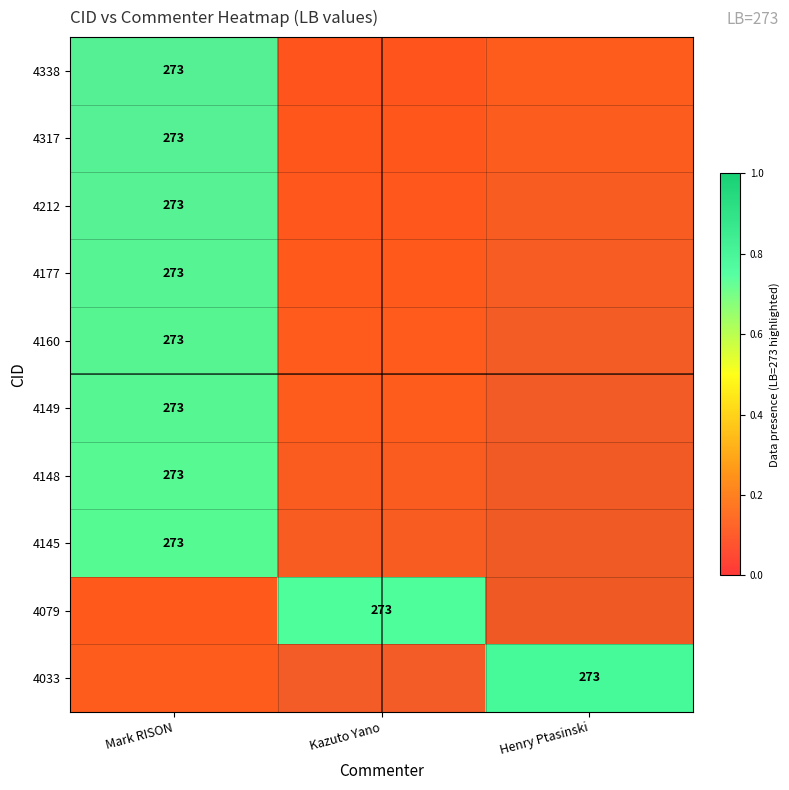

The value of 4317 at Kazuto Yano is 0.1. True or false?

False